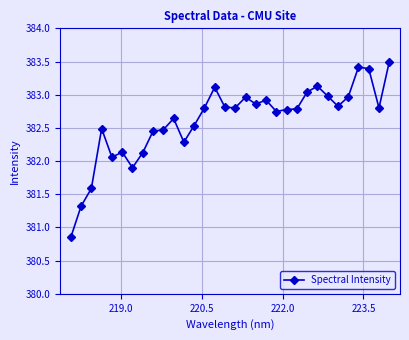

What is the sum of all values?

12243.5